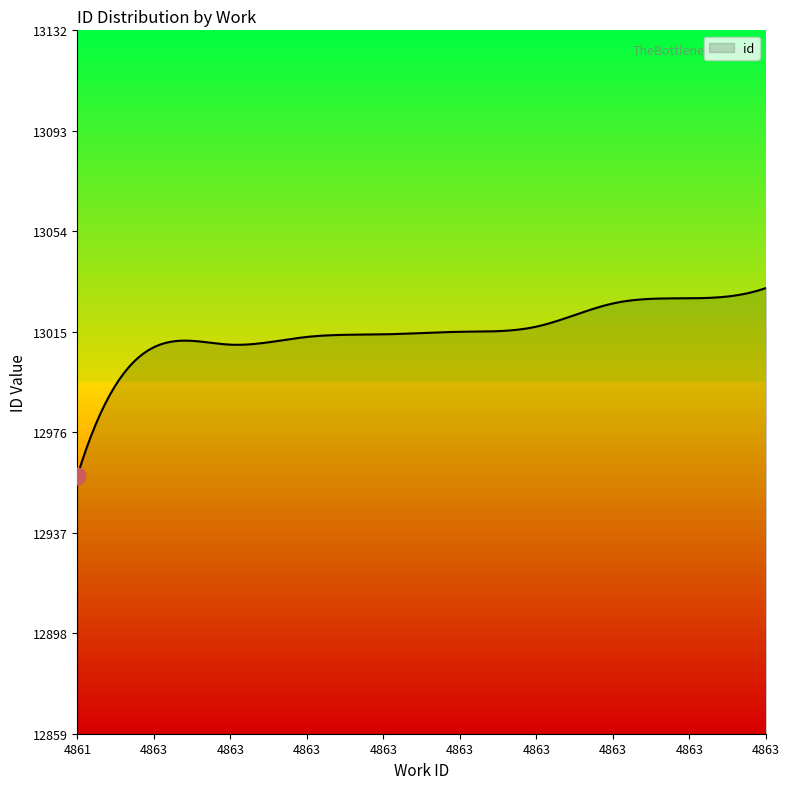

What is the difference between the maximum and minimum values?

73.0